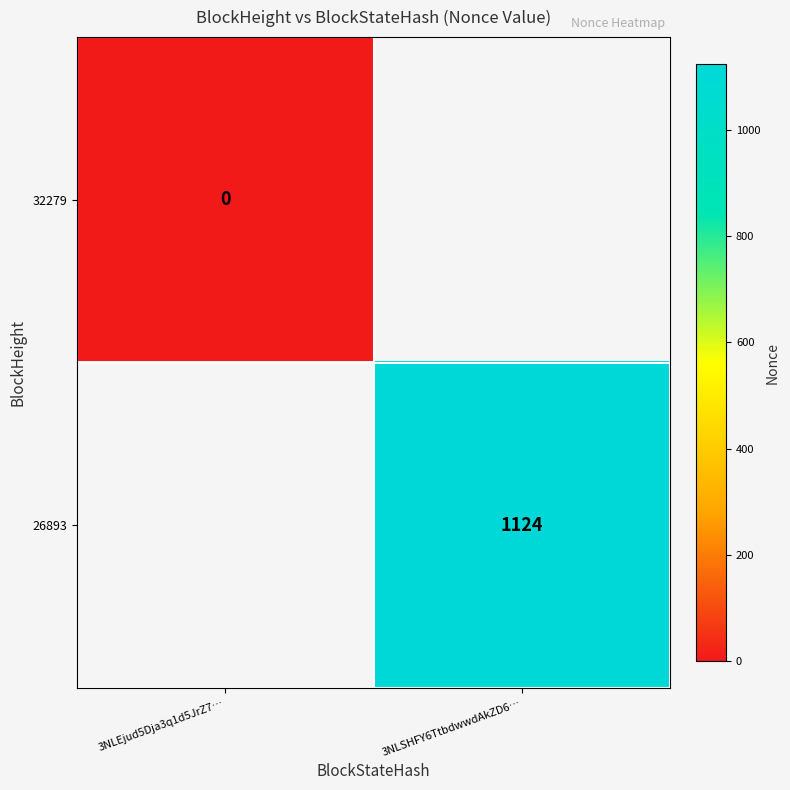

Is the value of 32279 at 3NLEjud5Dja3q1d5JrZ7… greater than the value of 26893 at 3NLSHFY6TtbdwwdAkZD6…?

No